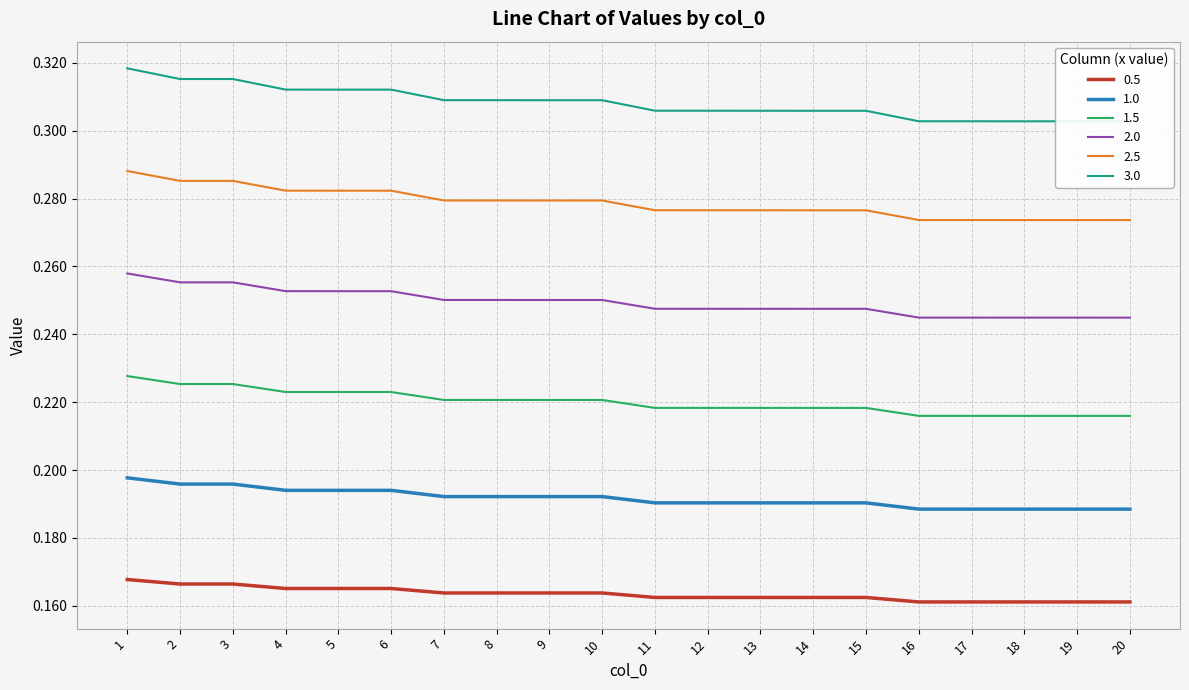

At which category is the sum across all series the highest?

1